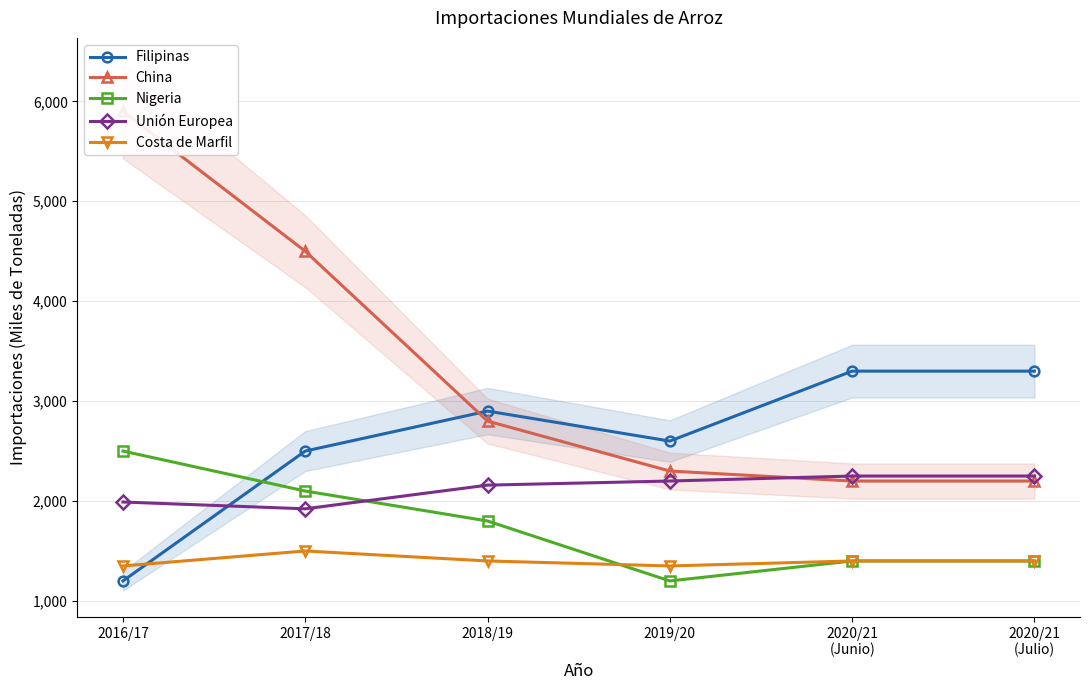

After their last crossing, which series has the higher values: Unión Europea or China?

Unión Europea